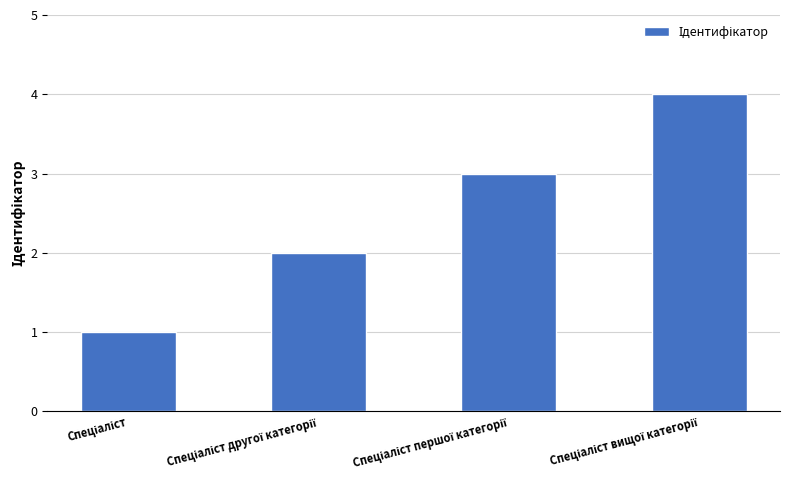

Reading left to right, what are all the values shown in this chart?

1	2	3	4